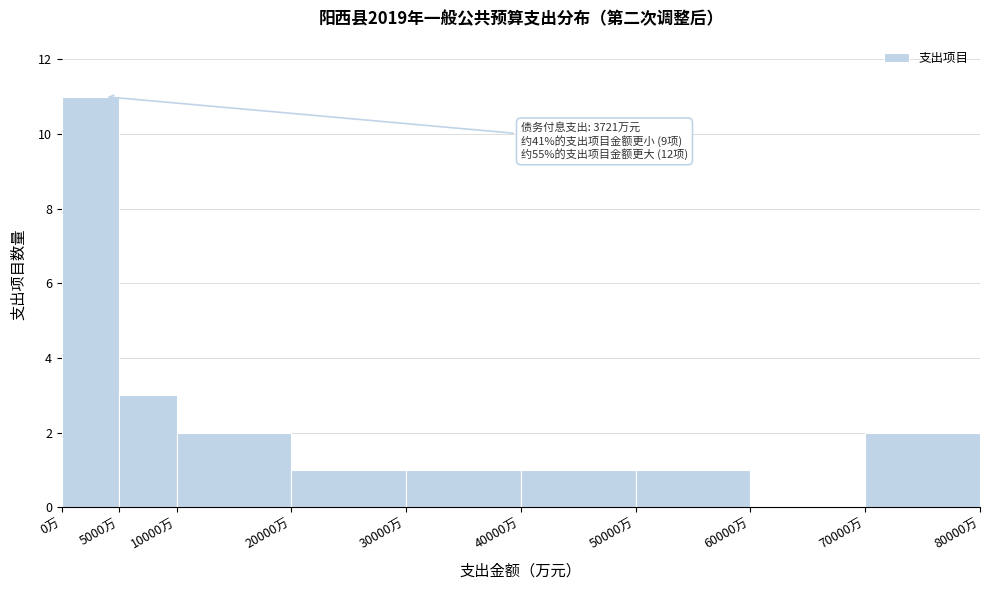

Which range on the x-axis has the tallest bar?

0 to 5000